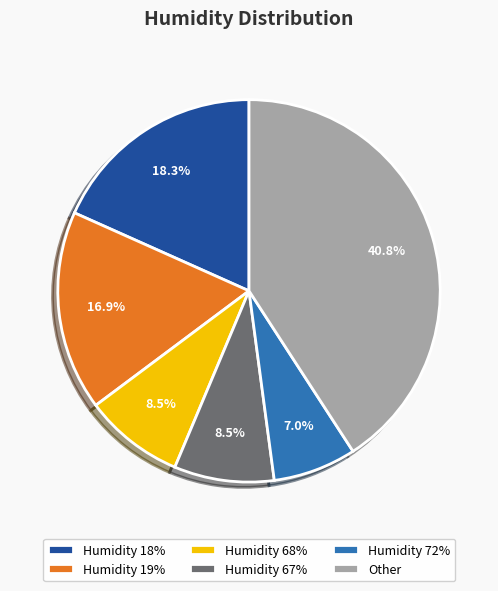

What percentage is NOT represented by Humidity 68%?

91.5%